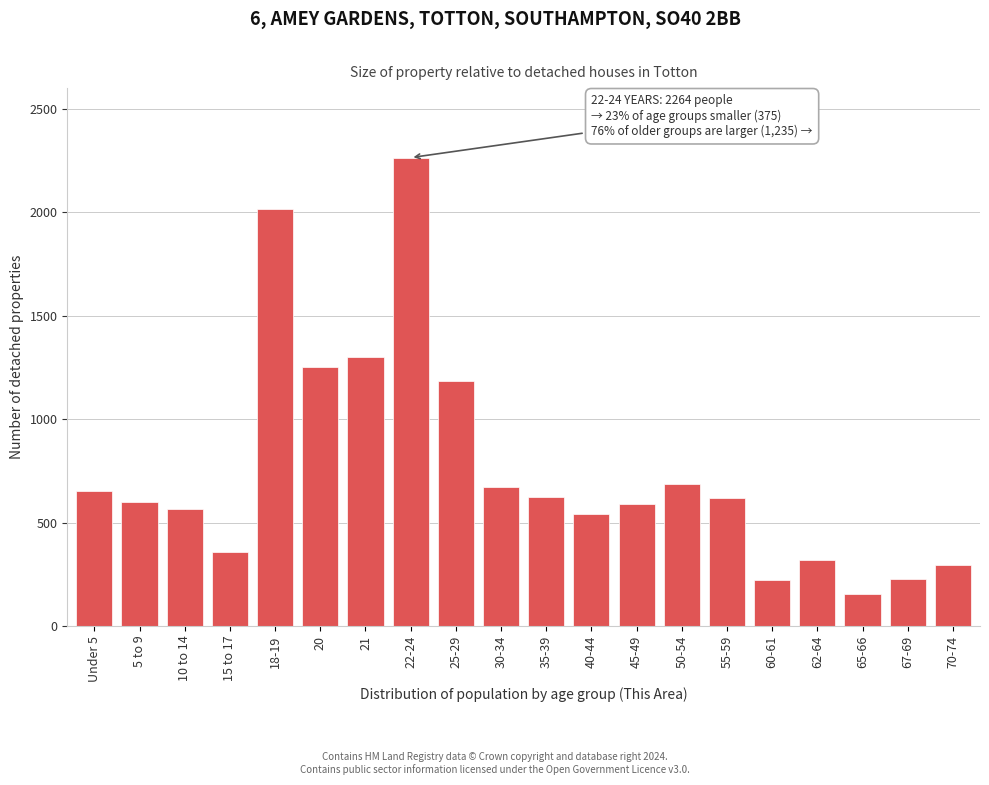

What is the approximate value at 60-61?

221